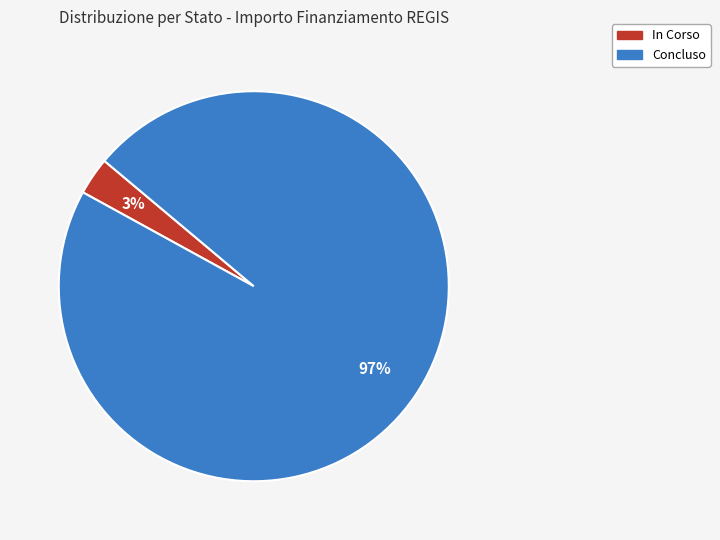

True or false: Concluso accounts for 88% of the total.

False